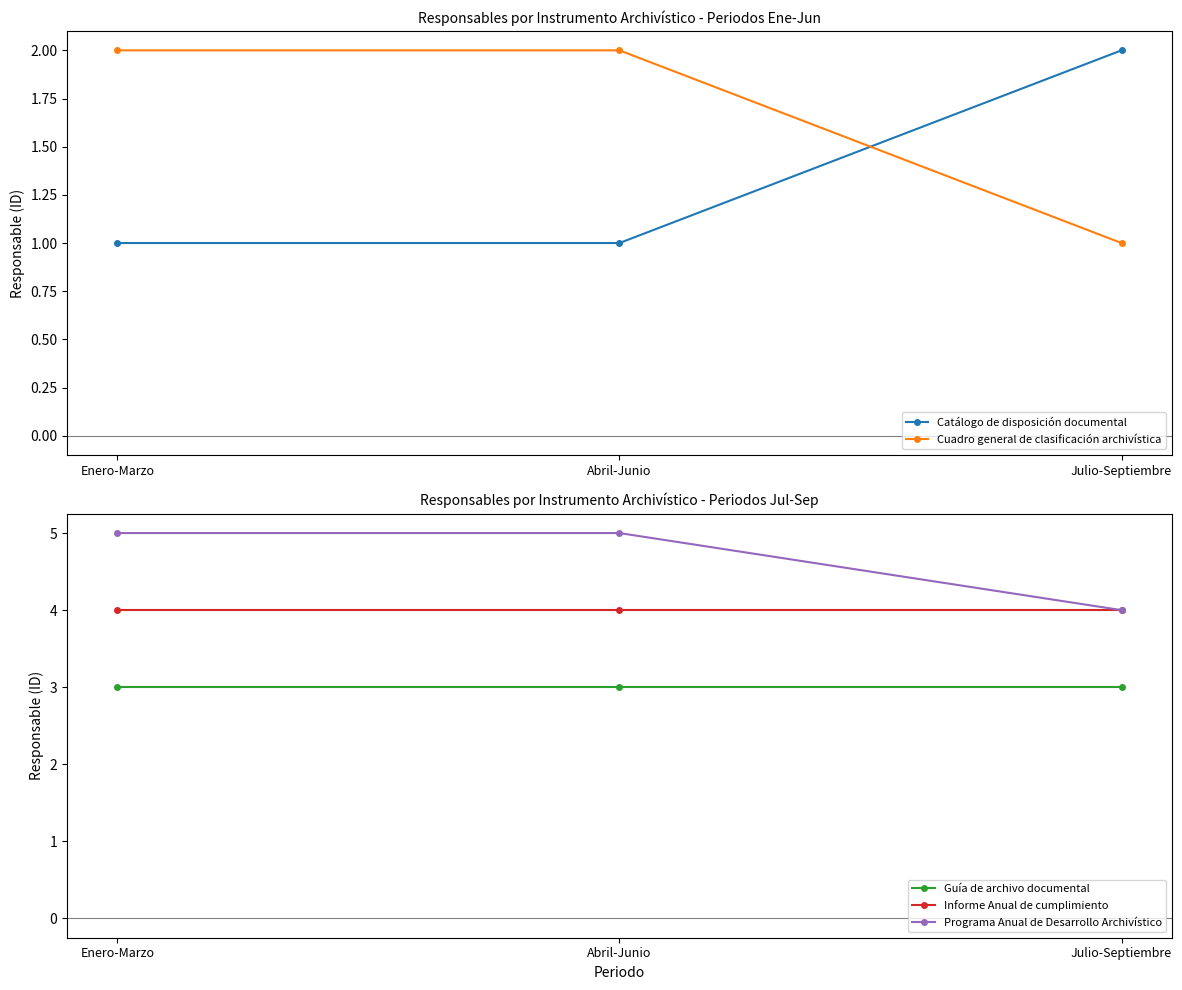

Rank the series at Abril-Junio from highest to lowest value.

Programa Anual de Desarrollo Archivístico, Informe Anual de cumplimiento, Guía de archivo documental, Cuadro general de clasificación archivística, Catálogo de disposición documental